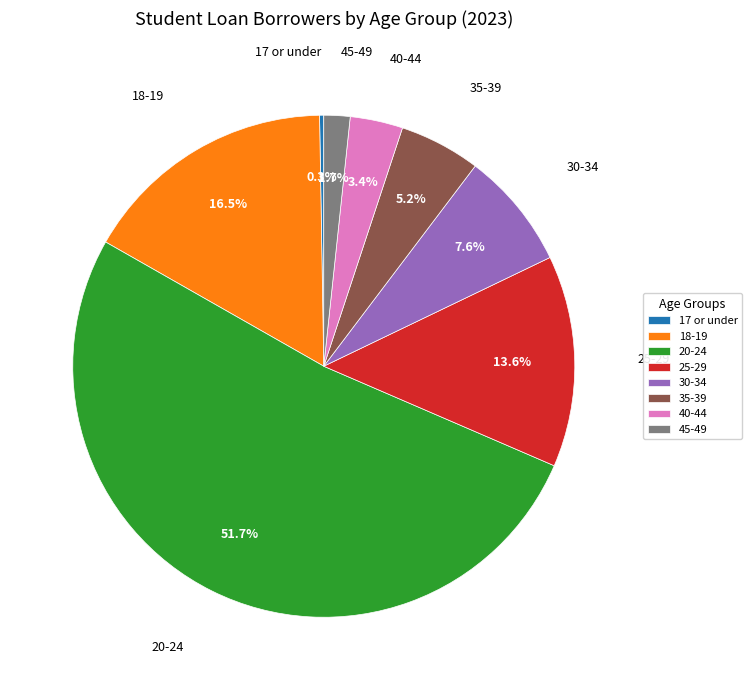

Is there a majority slice in this chart?

Yes